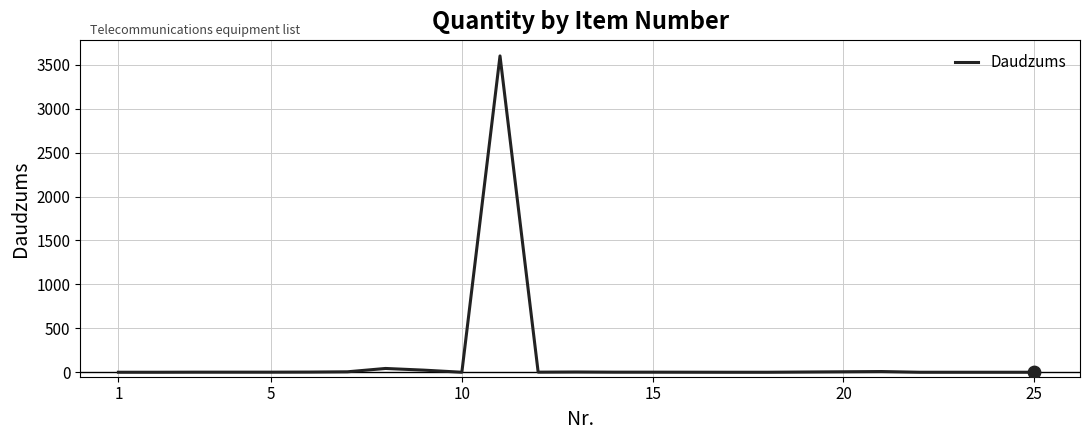

What is the difference between the maximum and minimum values?

3599